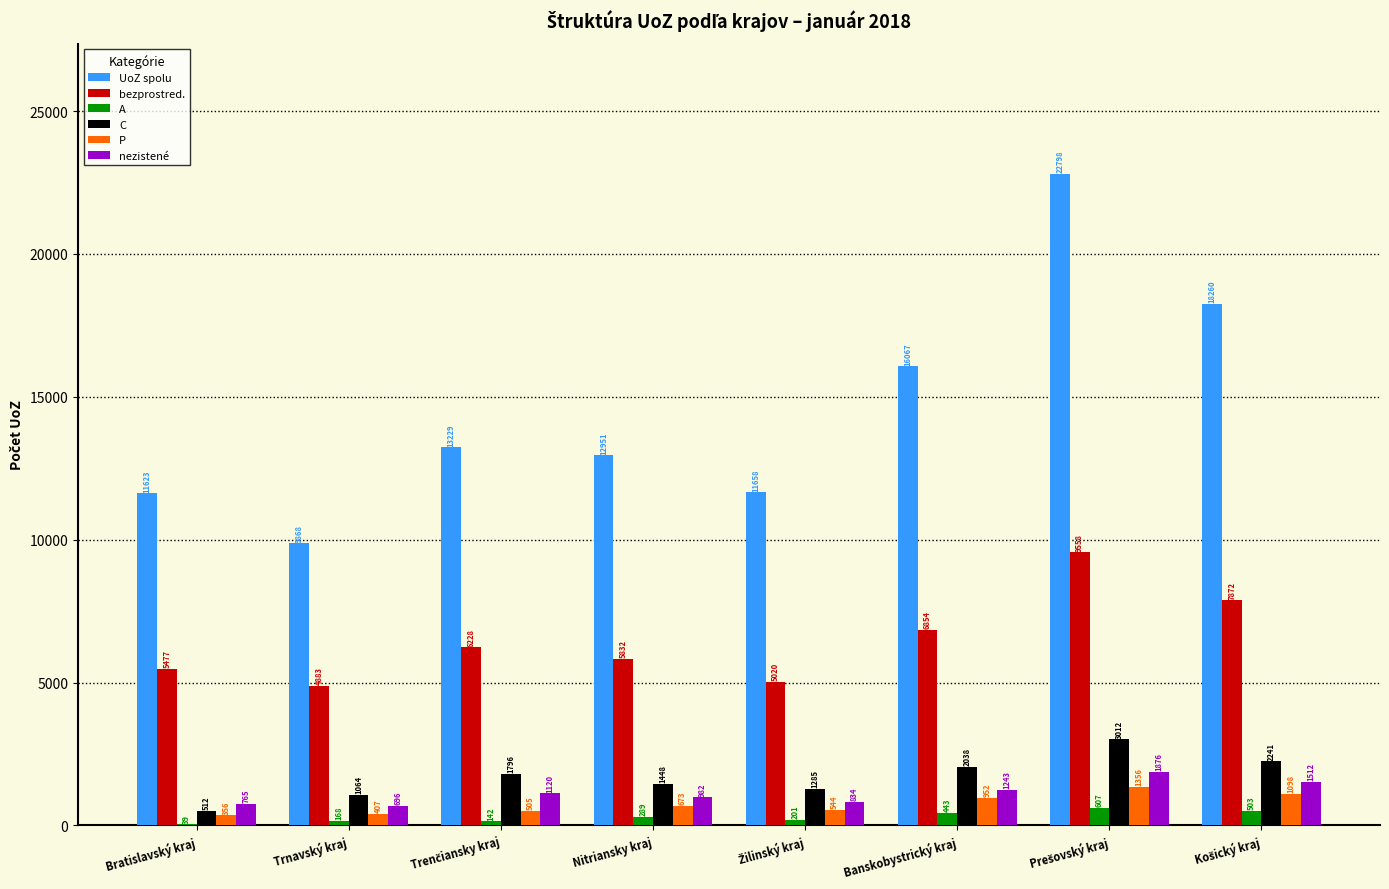

Between Bratislavský kraj and Trnavský kraj, which series saw the biggest shift?

UoZ spolu